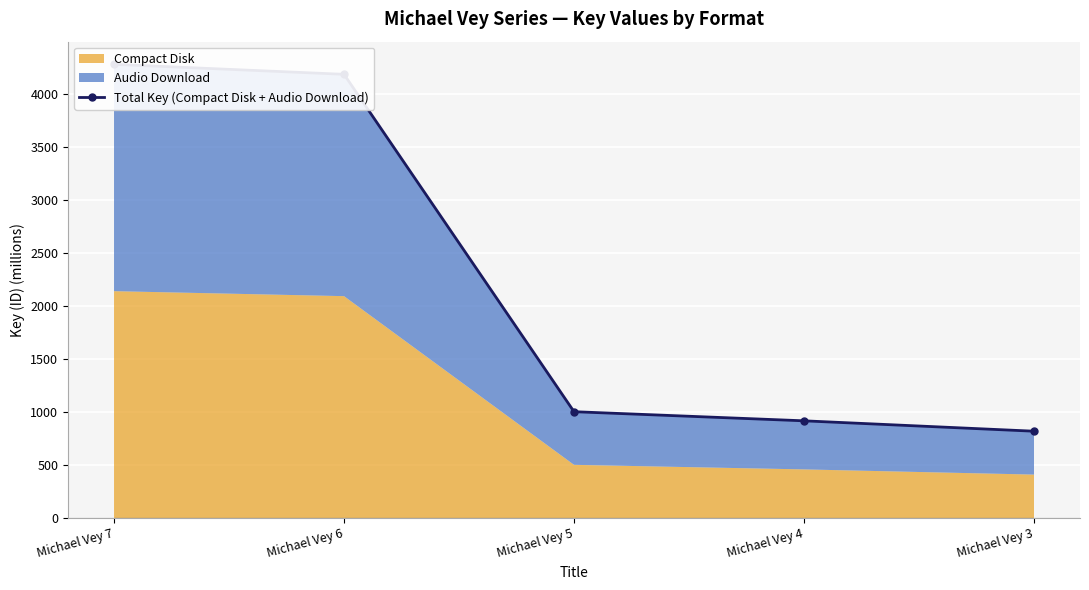

Which has a higher value, Michael Vey 4 or Michael Vey 6?

Michael Vey 6